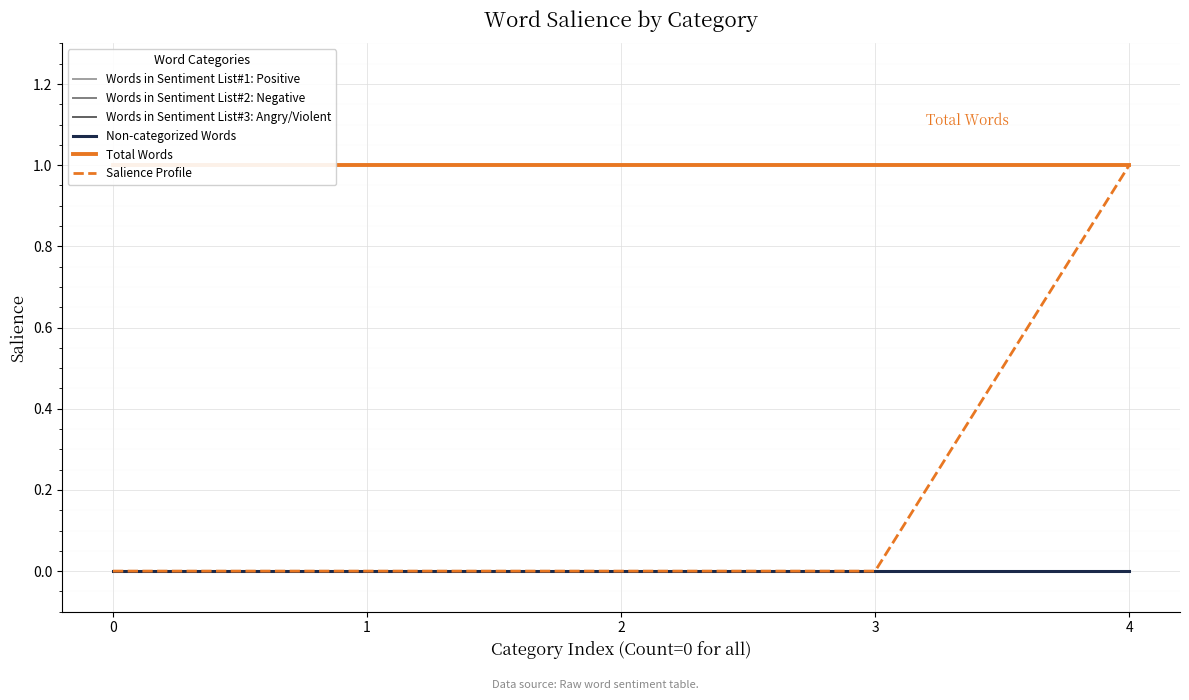

Which series changed the most between 0 and 1?

Words in Sentiment List#1: Positive